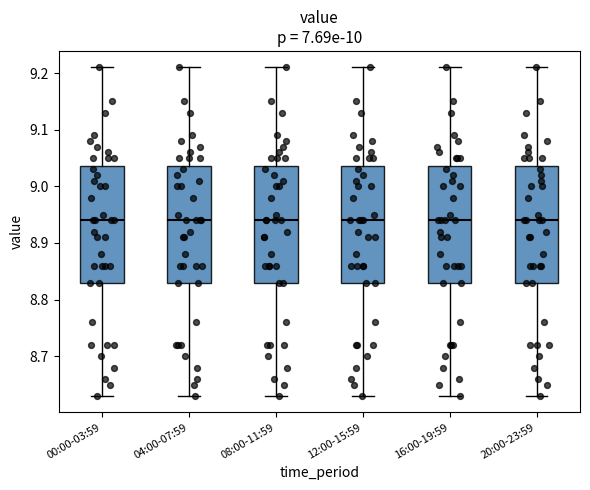

Where is the lower edge of the box for 00:00-03:59 on the y-axis? The values are not printed on the chart, so give them approximately, as read against the axis.

8.83